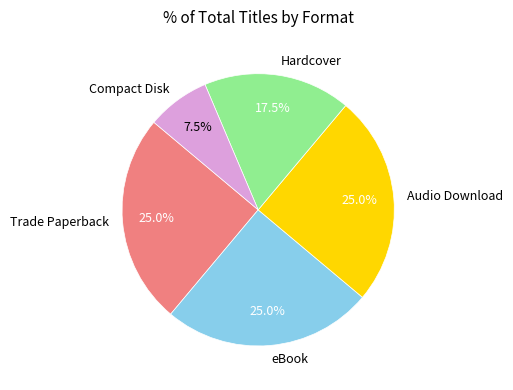

Between Compact Disk and Hardcover, which is larger?

Hardcover